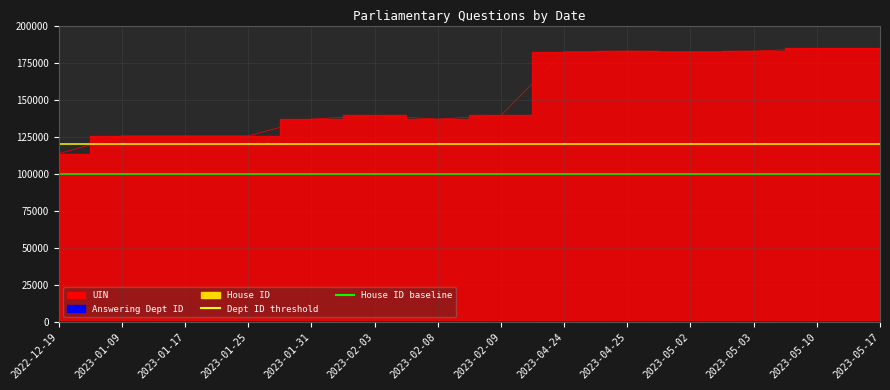

Which has a higher value, 2023-01-17 or 2023-04-24?

2023-04-24